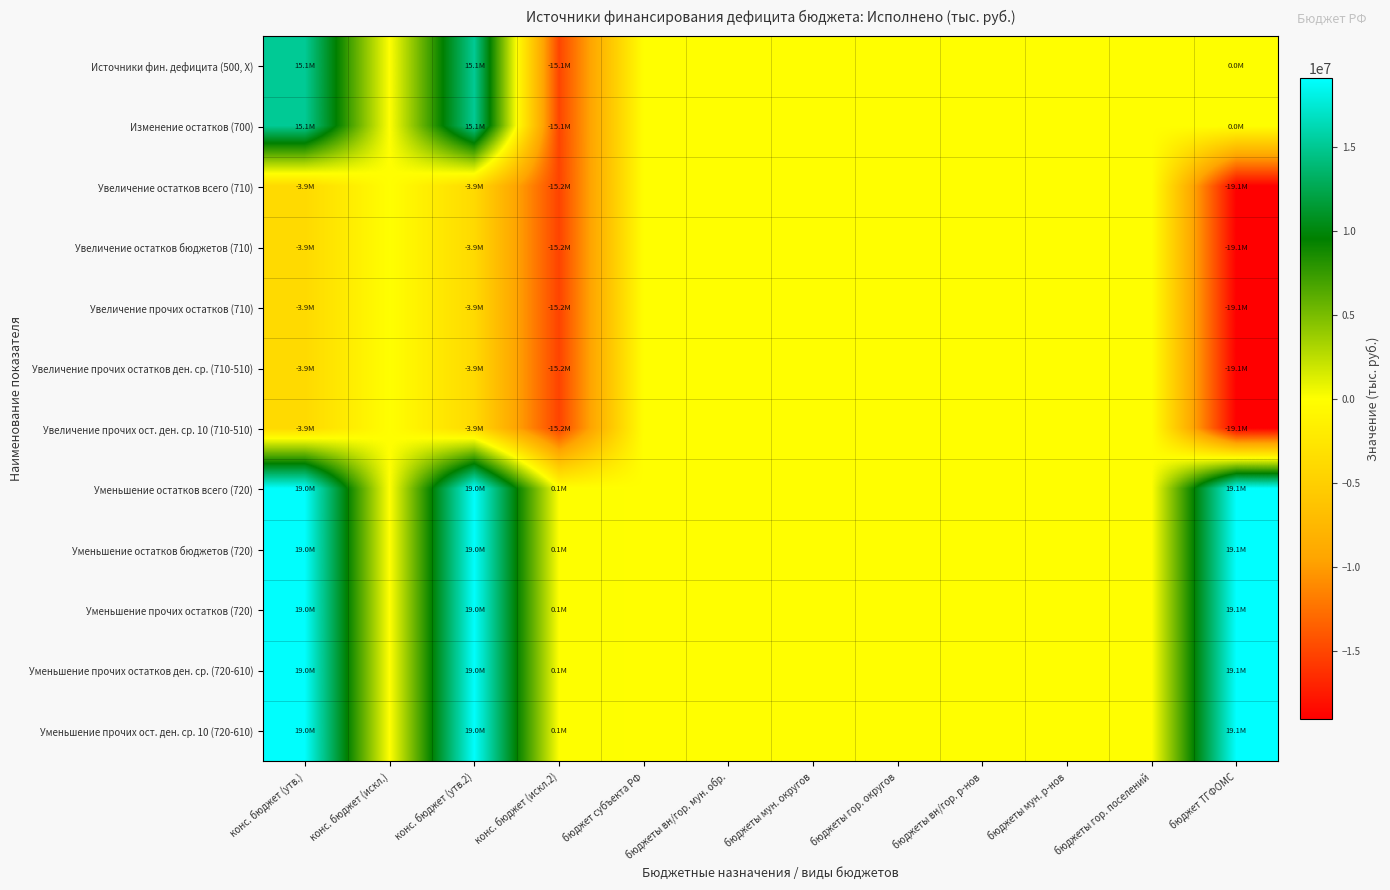

Between конс. бюджет (искл.) and бюджет субъекта РФ, which series saw the biggest shift?

Источники фин. дефицита (500, X)